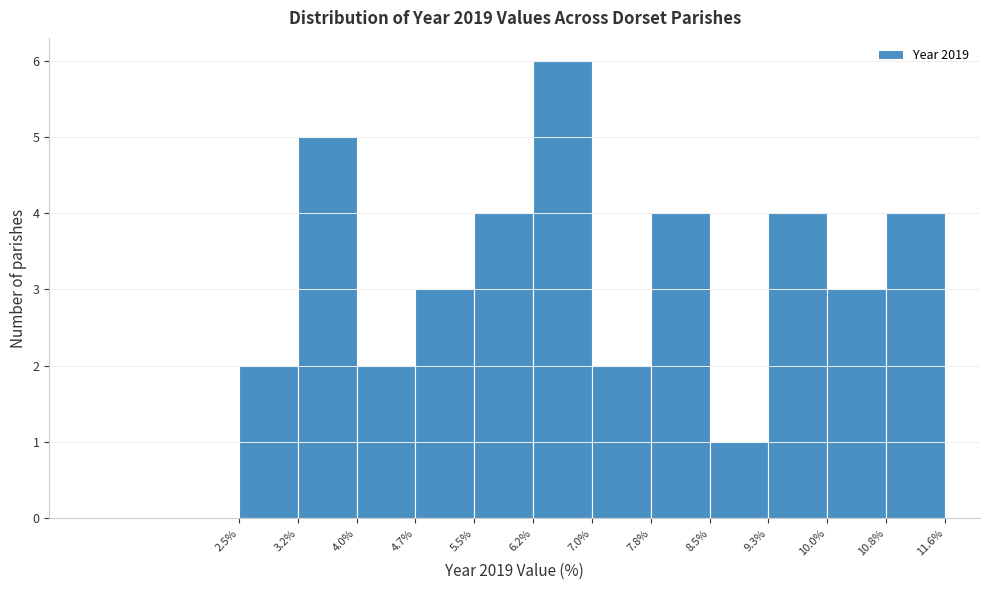

Reading left to right, transcribe this chart: for each bar, give the range it covers on the x-axis and its height. The values are not printed on the chart, so give them approximately, as read against the axis.

2.5% to 3.2%: 2
3.2% to 4.0%: 5
4.0% to 4.7%: 2
4.7% to 5.5%: 3
5.5% to 6.2%: 4
6.2% to 7.0%: 6
7.0% to 7.8%: 2
7.8% to 8.5%: 4
8.5% to 9.3%: 1
9.3% to 10.0%: 4
10.0% to 10.8%: 3
10.8% to 11.6%: 4